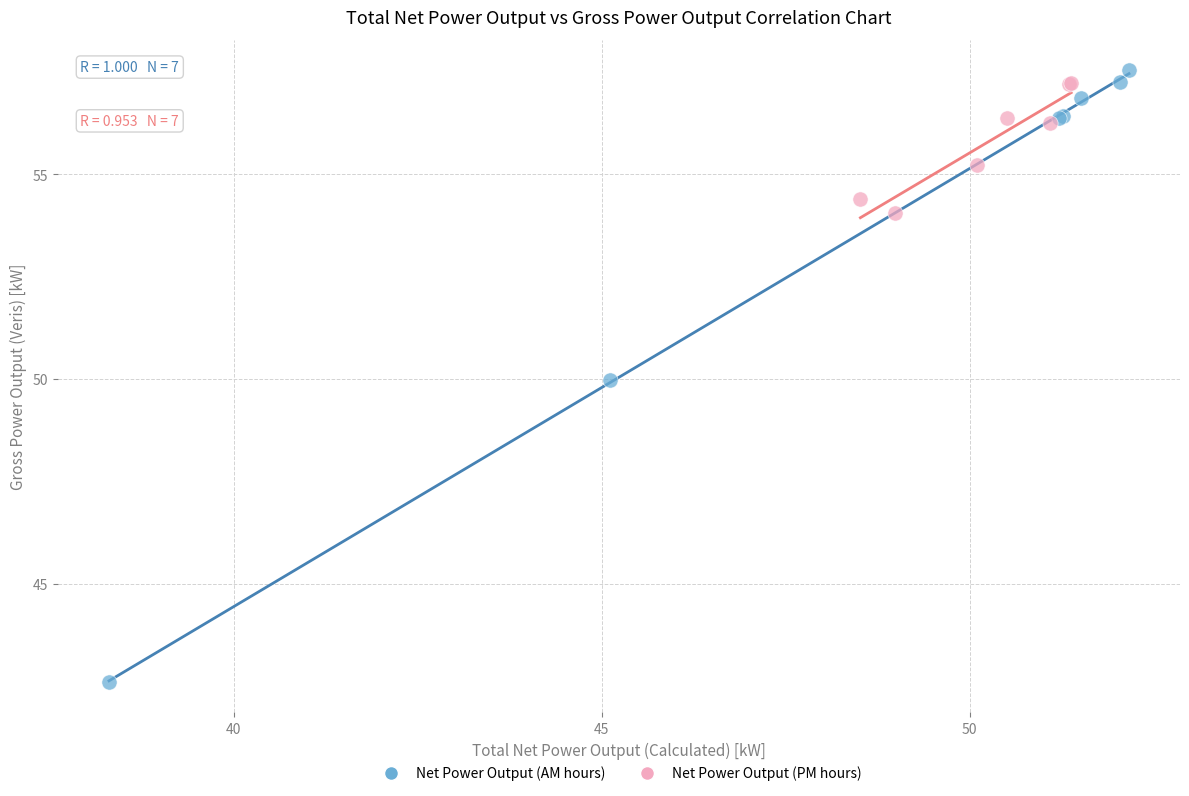

Which series has the largest Y range (max minus min)?

Net Power Output (AM hours)